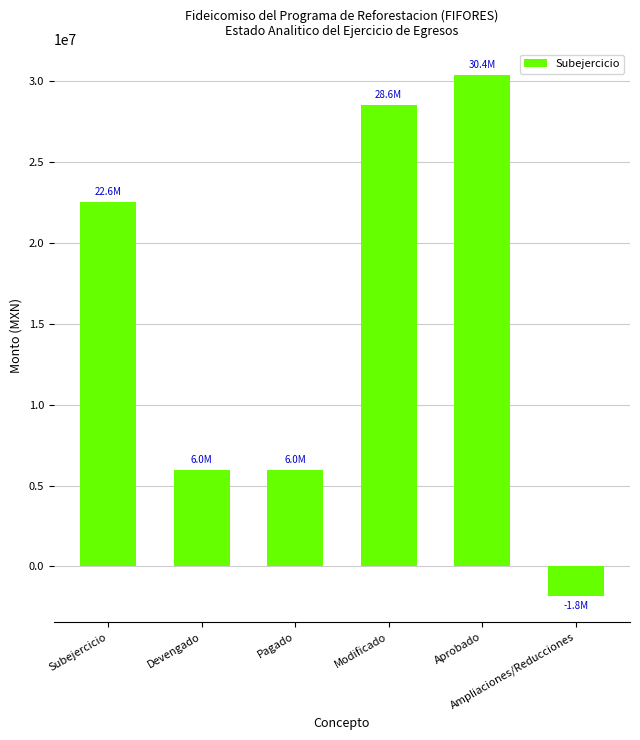

What is the maximum value shown in the chart?

30386000.0